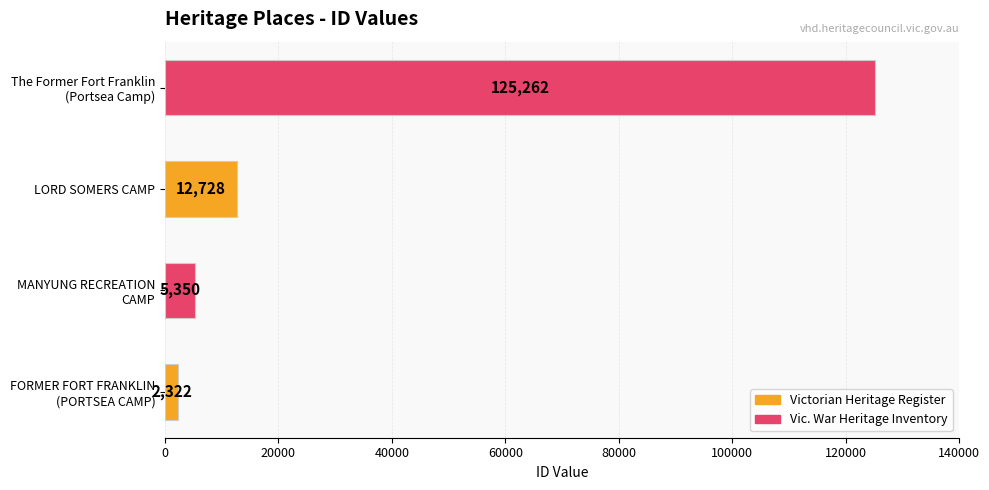

Reading bottom to top, list all the values displayed in this chart.

2322	5350	12728	125262